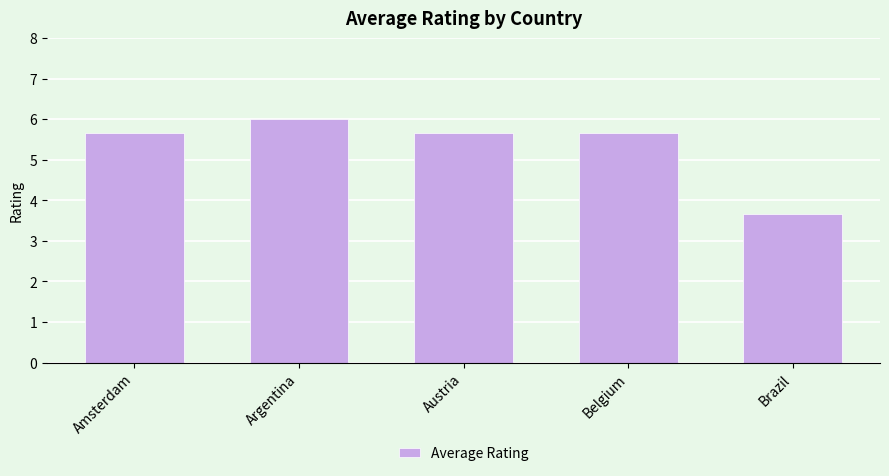

Reading left to right, transcribe all the data shown in this chart.

Amsterdam=5.7	Argentina=6.0	Austria=5.7	Belgium=5.7	Brazil=3.7